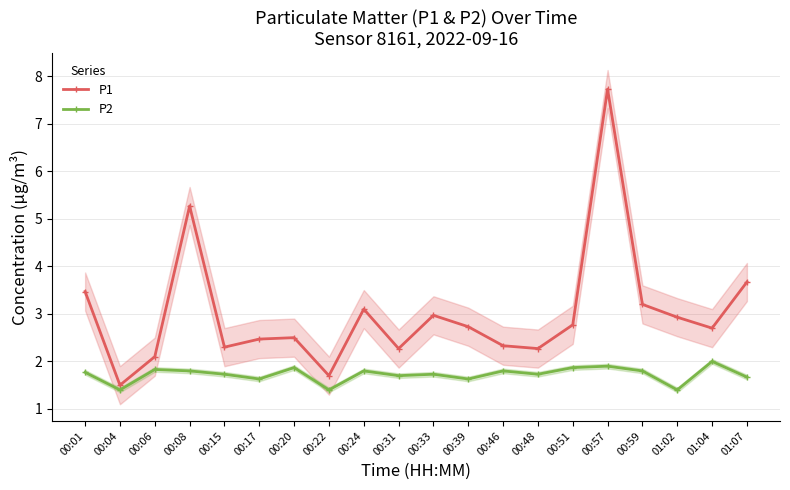

List the series in order of their overall mean, lowest first.

P2, P1